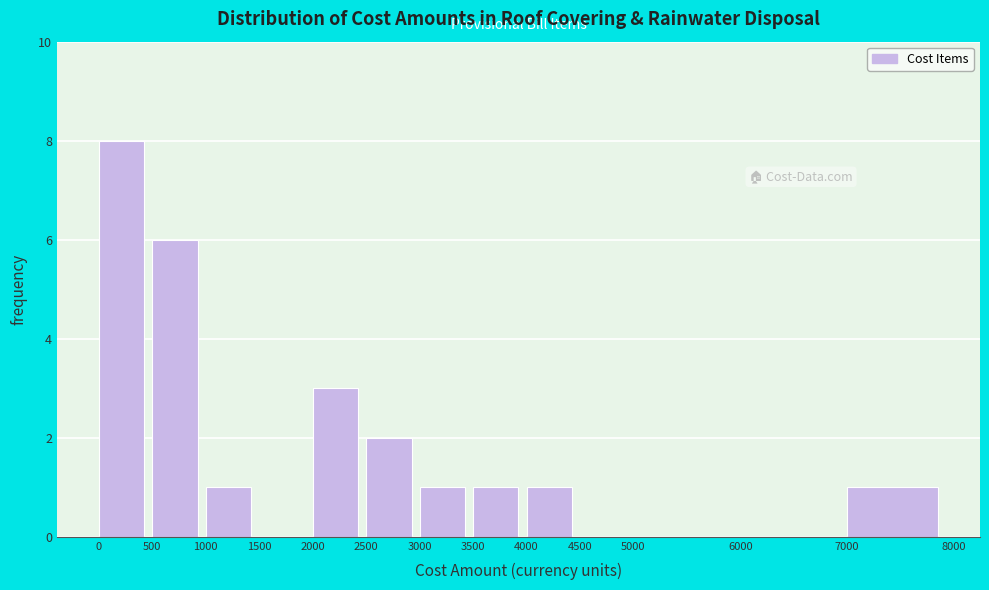

What is the height of the bar covering 2500 to 3000 on the x-axis? The values are not printed on the chart, so give them approximately, as read against the axis.

2